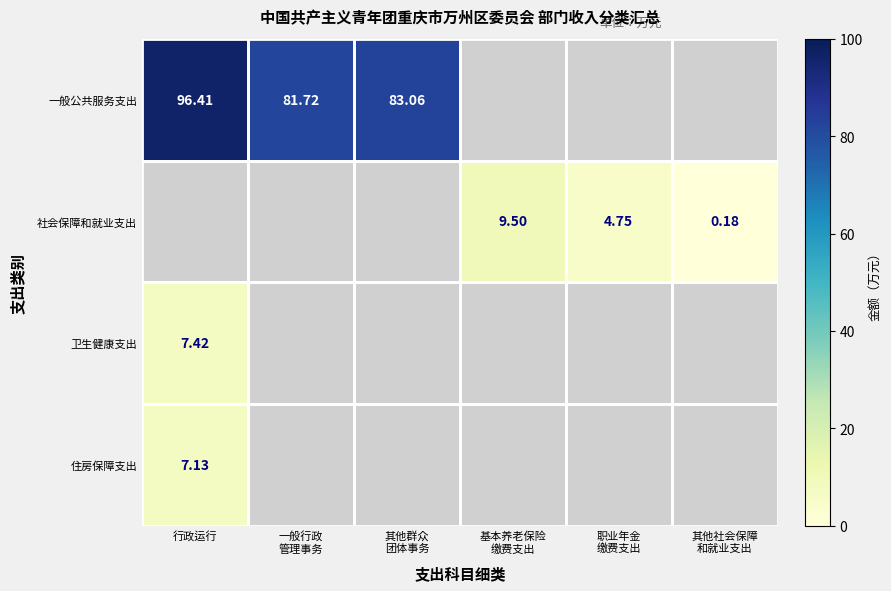

List the labels in order of 一般公共服务支出 value, smallest first.

一般行政 管理事务, 其他群众 团体事务, 行政运行, 基本养老保险 缴费支出, 职业年金 缴费支出, 其他社会保障 和就业支出